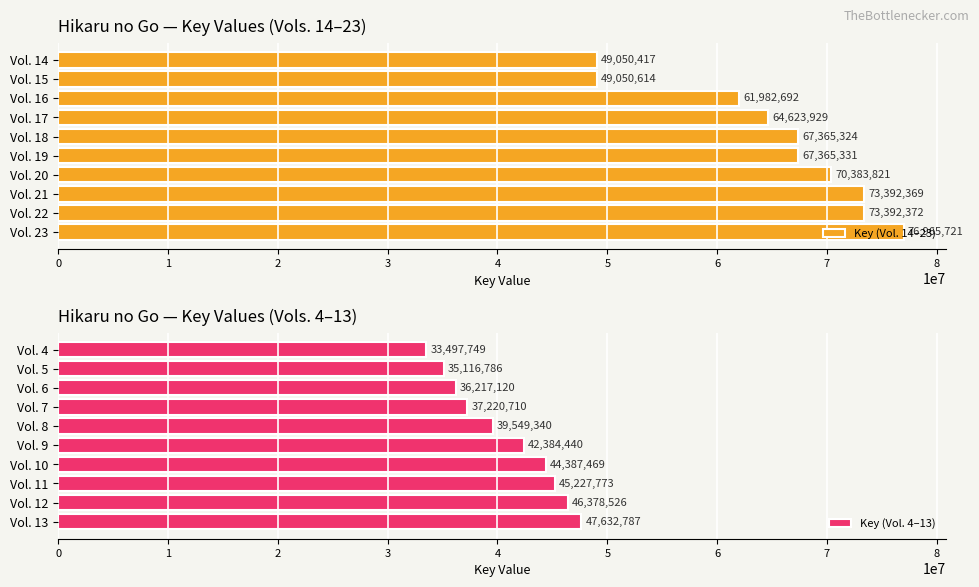

The Key (Vol. 14–23) series shows 73392372 at Vol. 22. True or false?

True